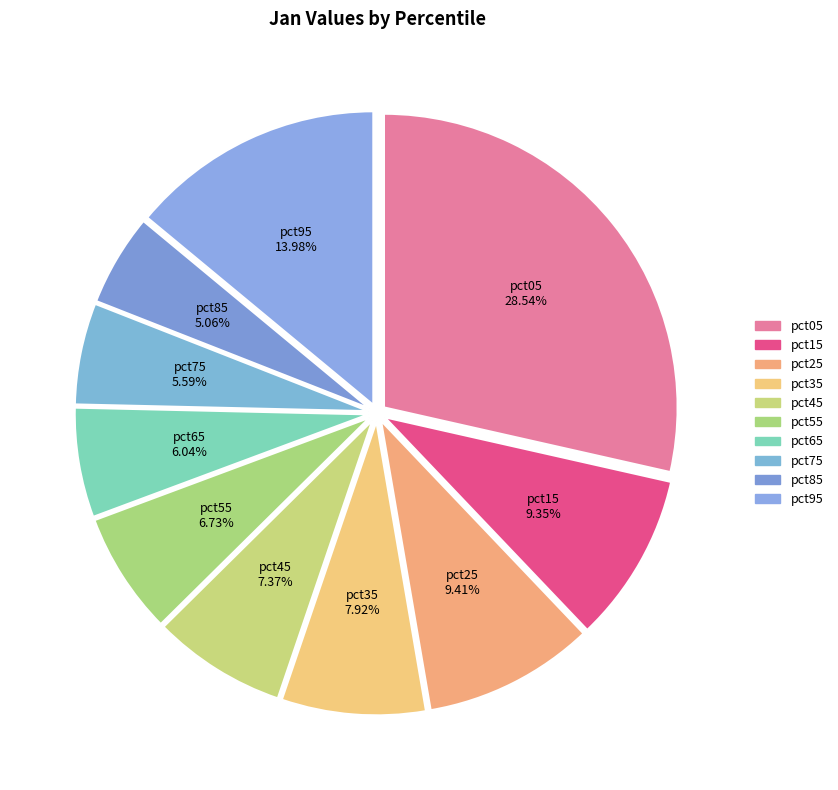

How many slices are in this pie chart?

10